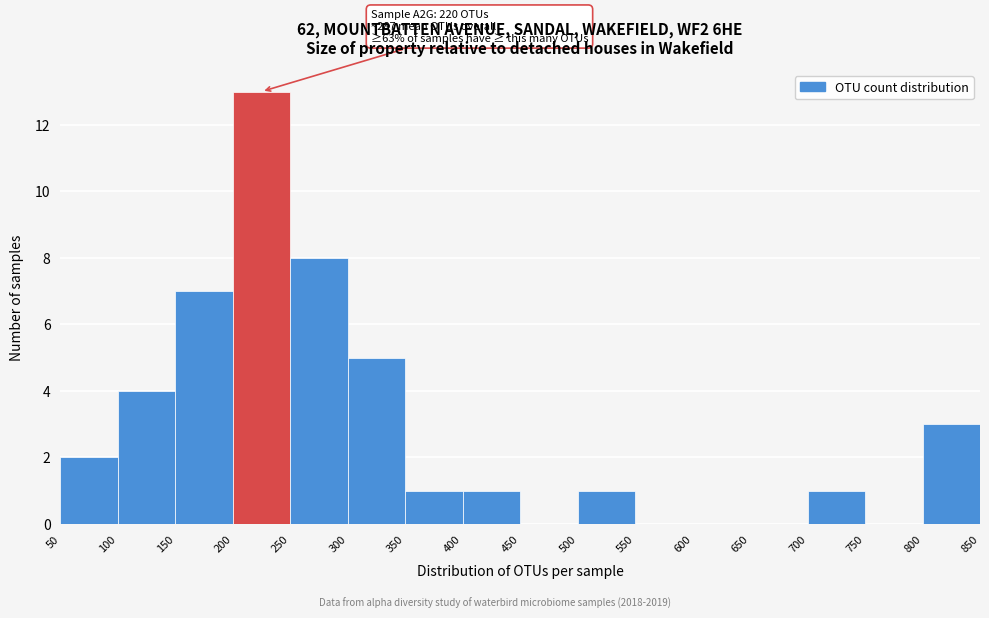

Which range on the x-axis has the tallest bar?

200 to 250